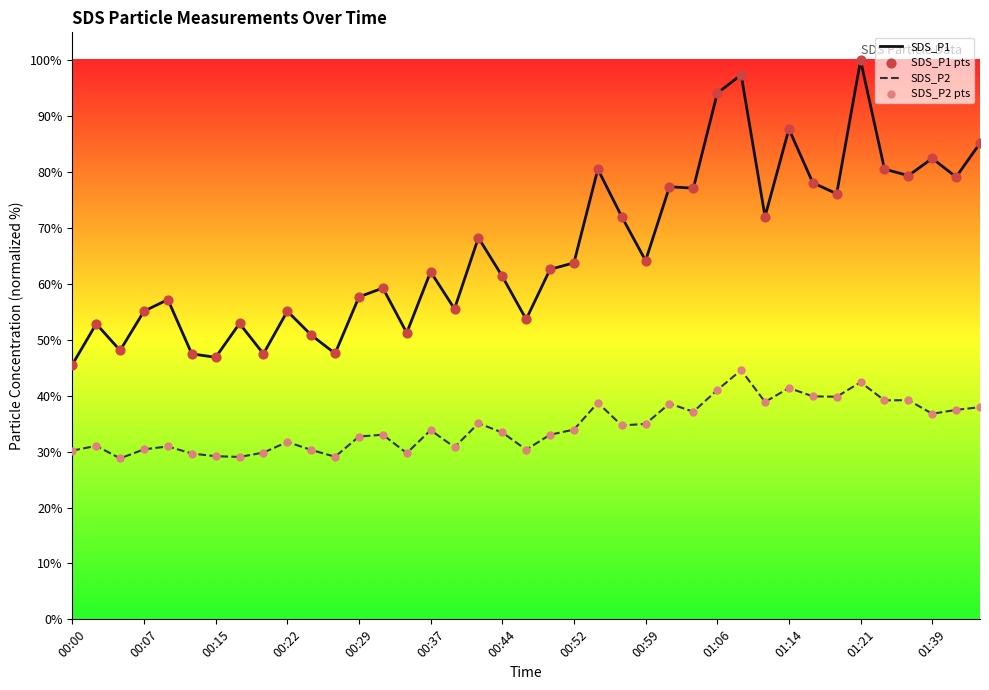

True or false: SDS_P2 and SDS_P1 cross at least once.

False